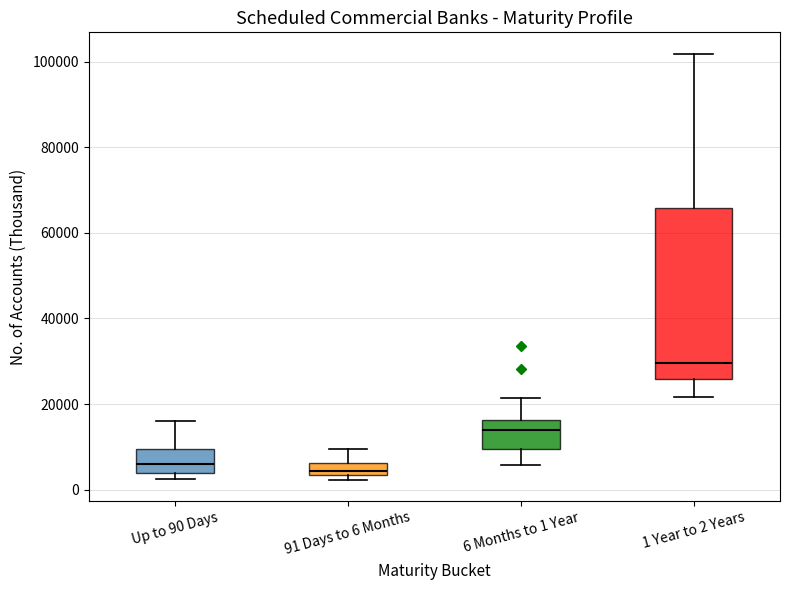

Which box has the highest median line?

1 Year to 2 Years